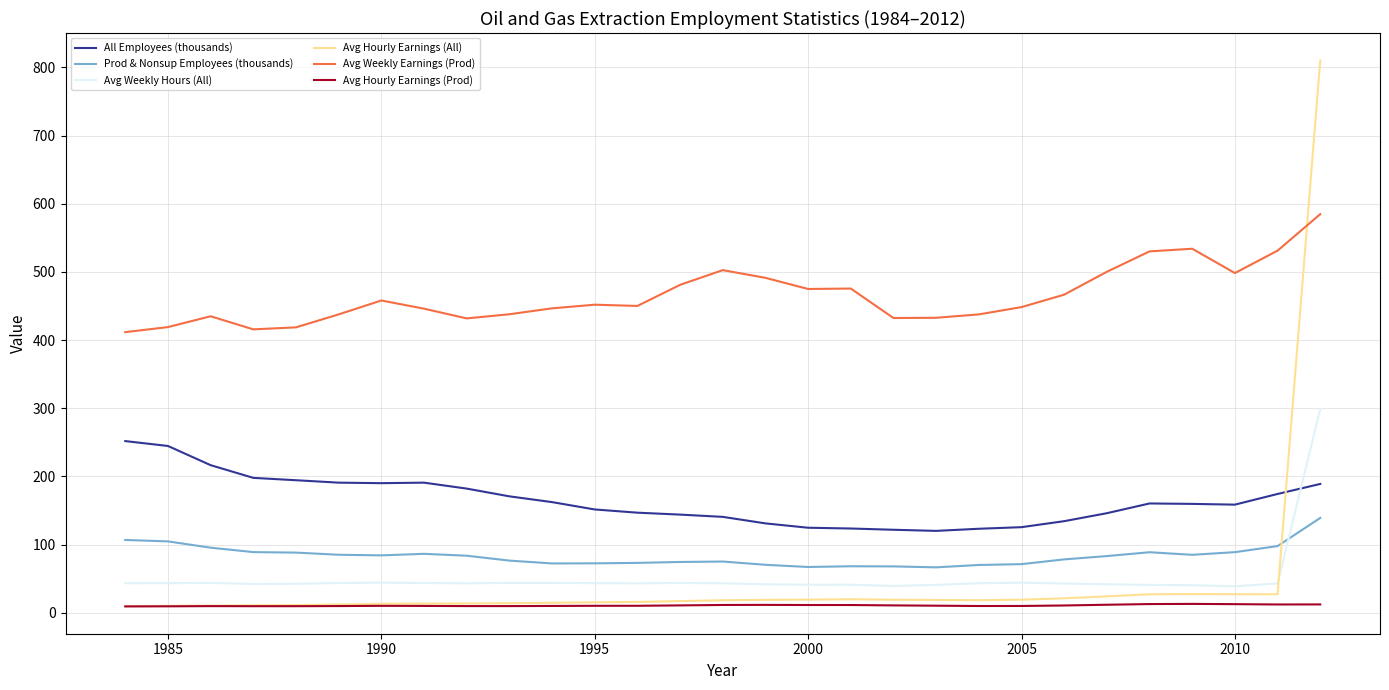

List the series in order of their peak value, lowest first.

Avg Hourly Earnings (Prod), Prod & Nonsup Employees (thousands), All Employees (thousands), Avg Weekly Hours (All), Avg Weekly Earnings (Prod), Avg Hourly Earnings (All)